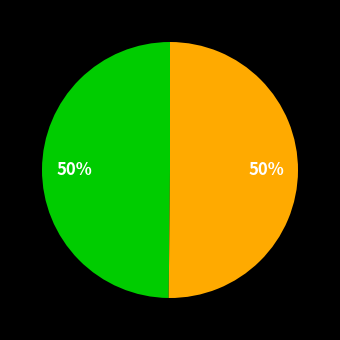

To the nearest percent, what is the average slice percentage?

50%